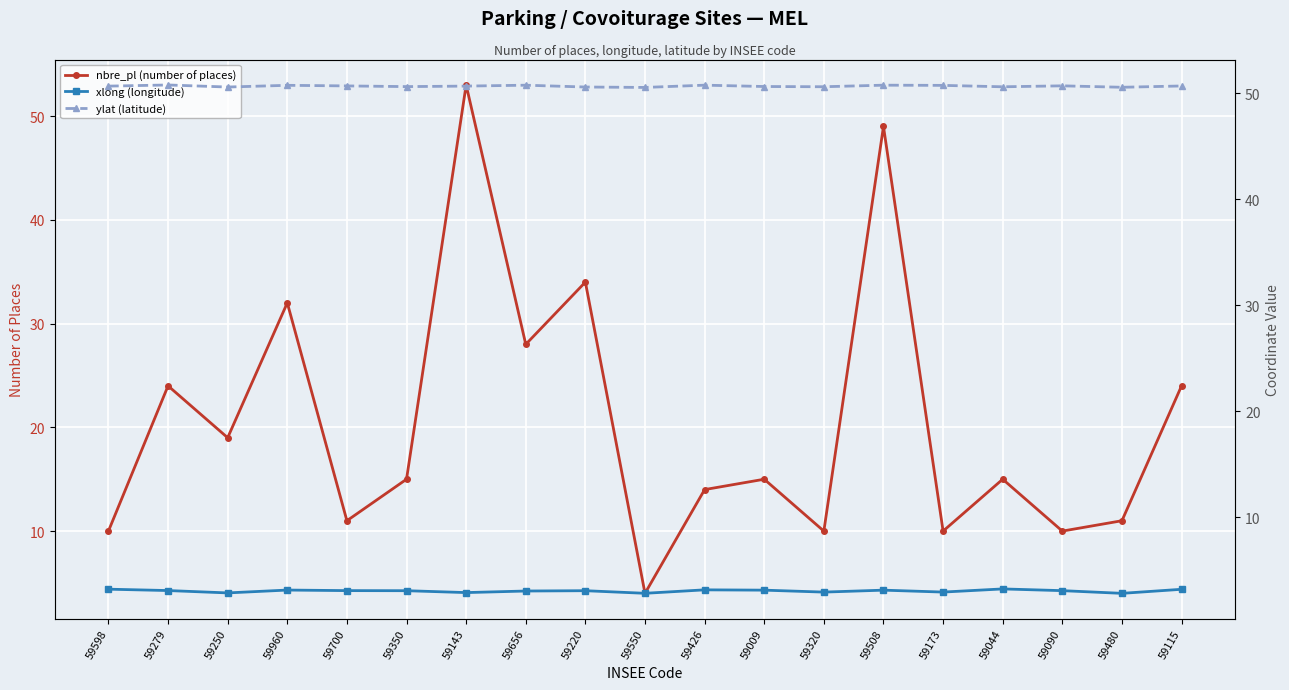

How many interior local valleys does the xlong (longitude) series have?

6